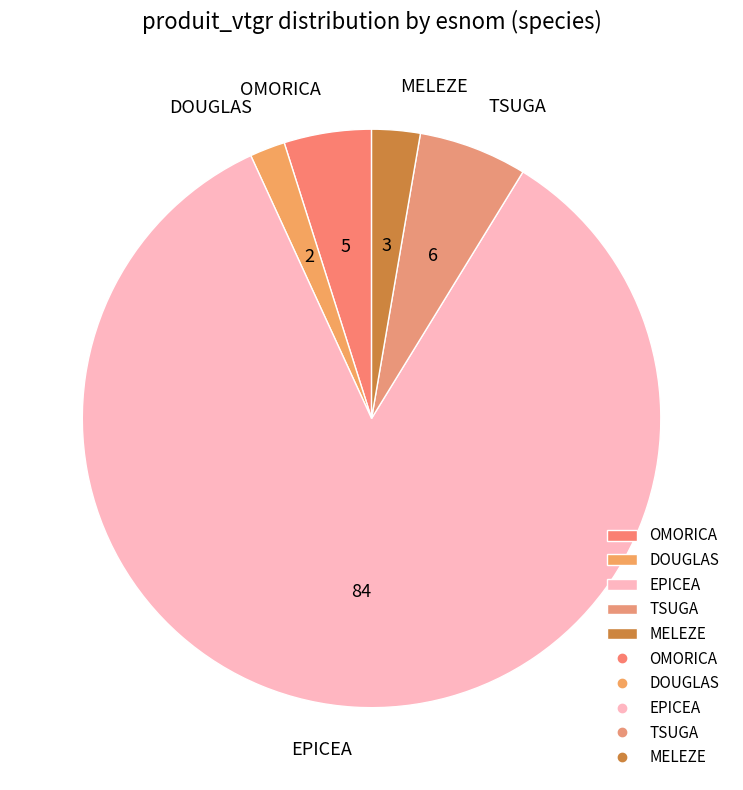

Which category has the smallest portion of the pie?

DOUGLAS